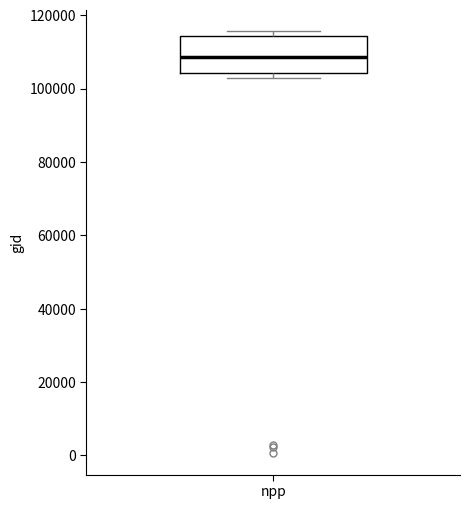

Where does the median line of the box for npp sit on the y-axis? The values are not printed on the chart, so give them approximately, as read against the axis.

108000